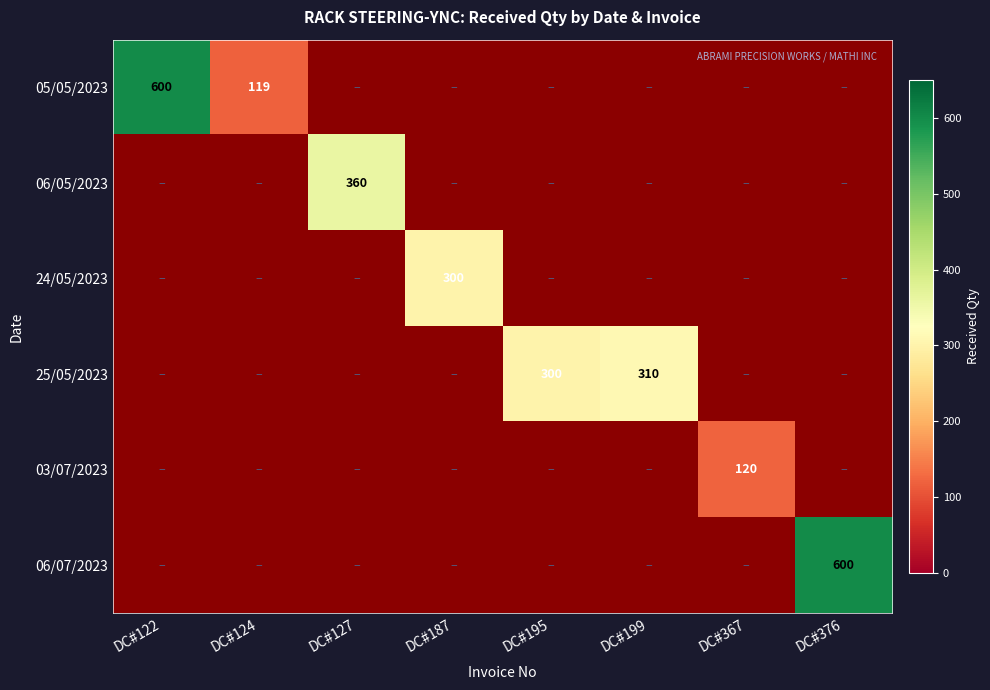

The 24/05/2023 series shows 193 at DC#187. True or false?

False